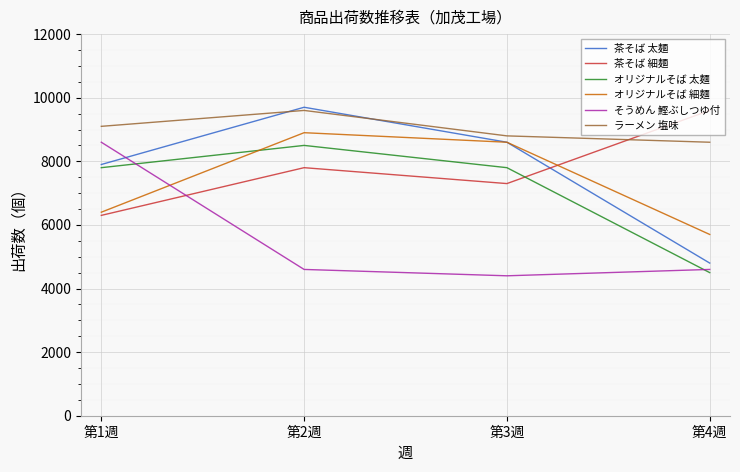

Reading left to right, transcribe all the data shown in this chart.

茶そば 太麺: 7900	9700	8600	4800
茶そば 細麺: 6300	7800	7300	9600
オリジナルそば 太麺: 7800	8500	7800	4500
オリジナルそば 細麺: 6400	8900	8600	5700
そうめん 鰹ぶしつゆ付: 8600	4600	4400	4600
ラーメン 塩味: 9100	9600	8800	8600